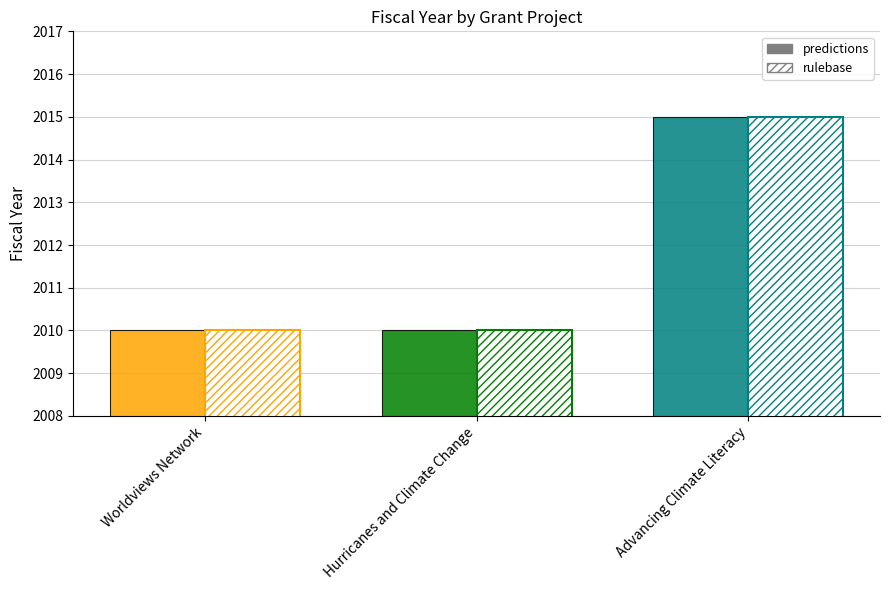

Reading left to right, extract all data points from this chart.

predictions: 2010	2010	2015
rulebase: 2010	2010	2015